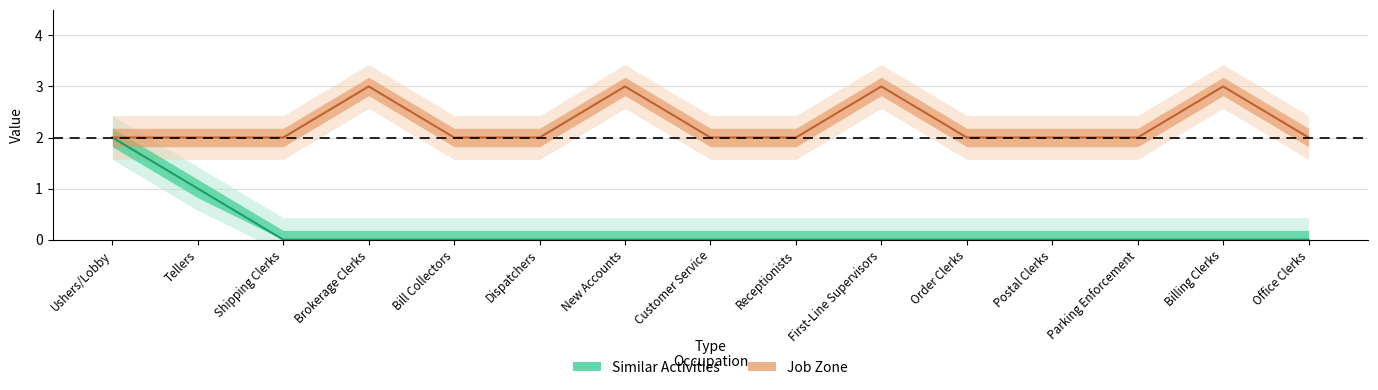

Reading right to left, list all the values displayed in this chart.

Similar Activities: Office Clerks=0	Billing Clerks=0	Parking Enforcement=0	Postal Clerks=0	Order Clerks=0	First-Line Supervisors=0	Receptionists=0	Customer Service=0	New Accounts=0	Dispatchers=0	Bill Collectors=0	Brokerage Clerks=0	Shipping Clerks=0	Tellers=1	Ushers/Lobby=2
Job Zone: Office Clerks=2	Billing Clerks=3	Parking Enforcement=2	Postal Clerks=2	Order Clerks=2	First-Line Supervisors=3	Receptionists=2	Customer Service=2	New Accounts=3	Dispatchers=2	Bill Collectors=2	Brokerage Clerks=3	Shipping Clerks=2	Tellers=2	Ushers/Lobby=2